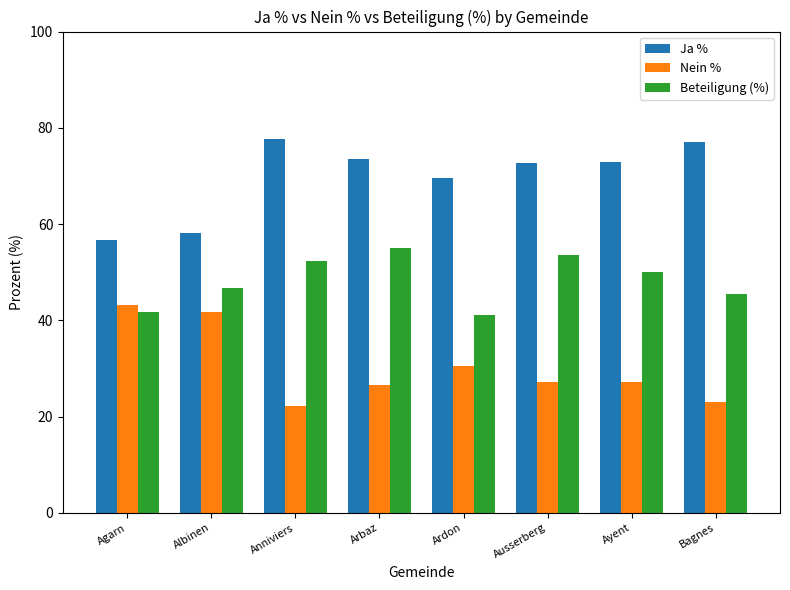

At which label does Nein % first exceed 27?

Agarn